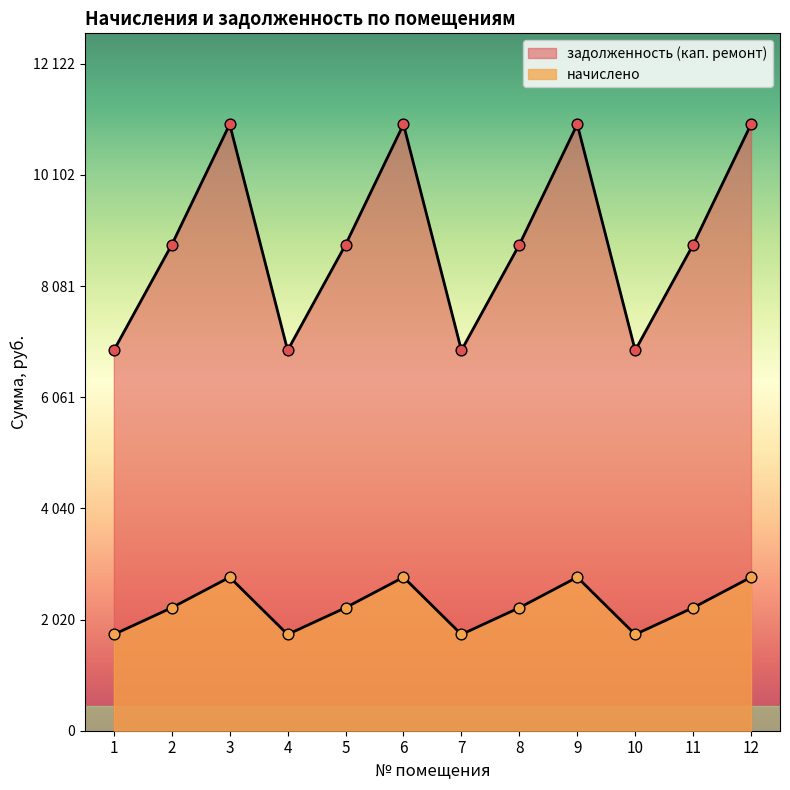

At how many categories does at least one series exceed 10322?

4